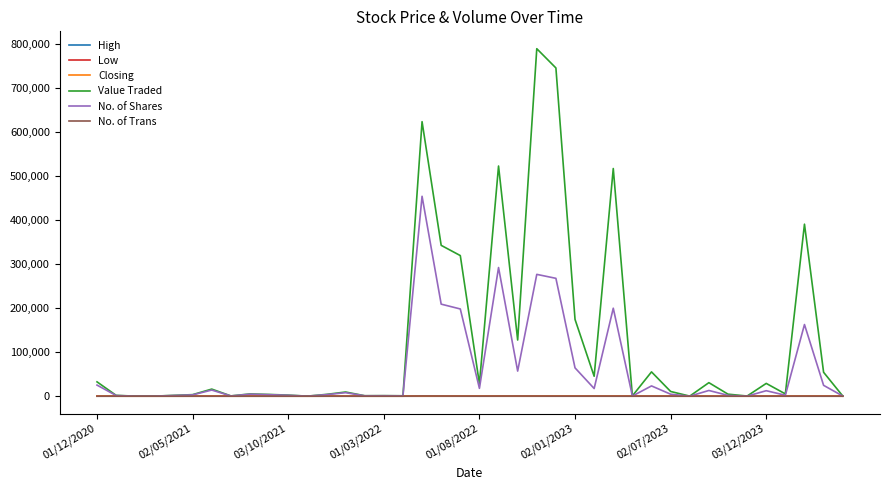

Which series has the largest range (max minus min)?

Value Traded